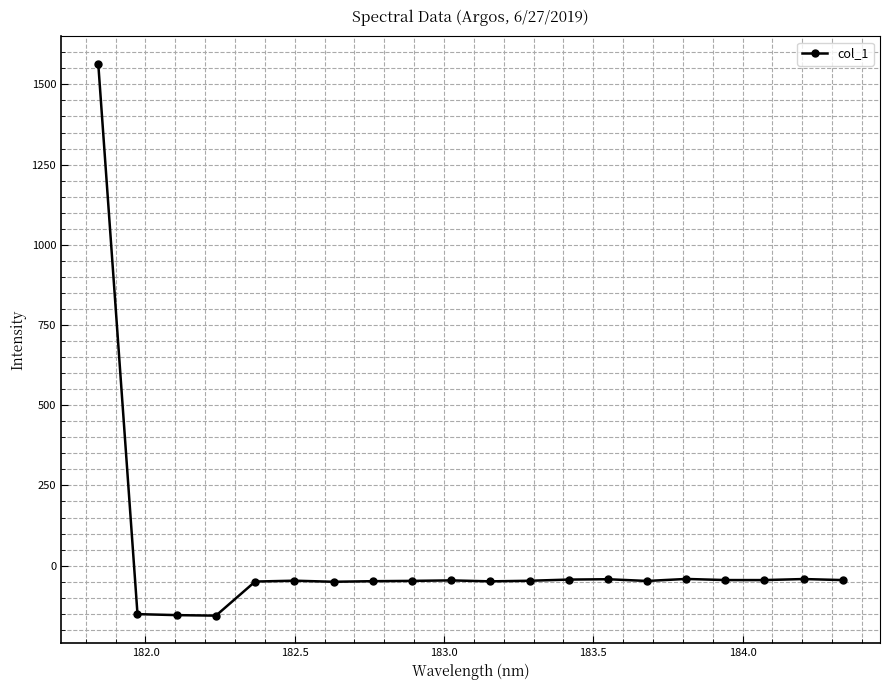

What is the minimum value shown in the chart?

-155.8